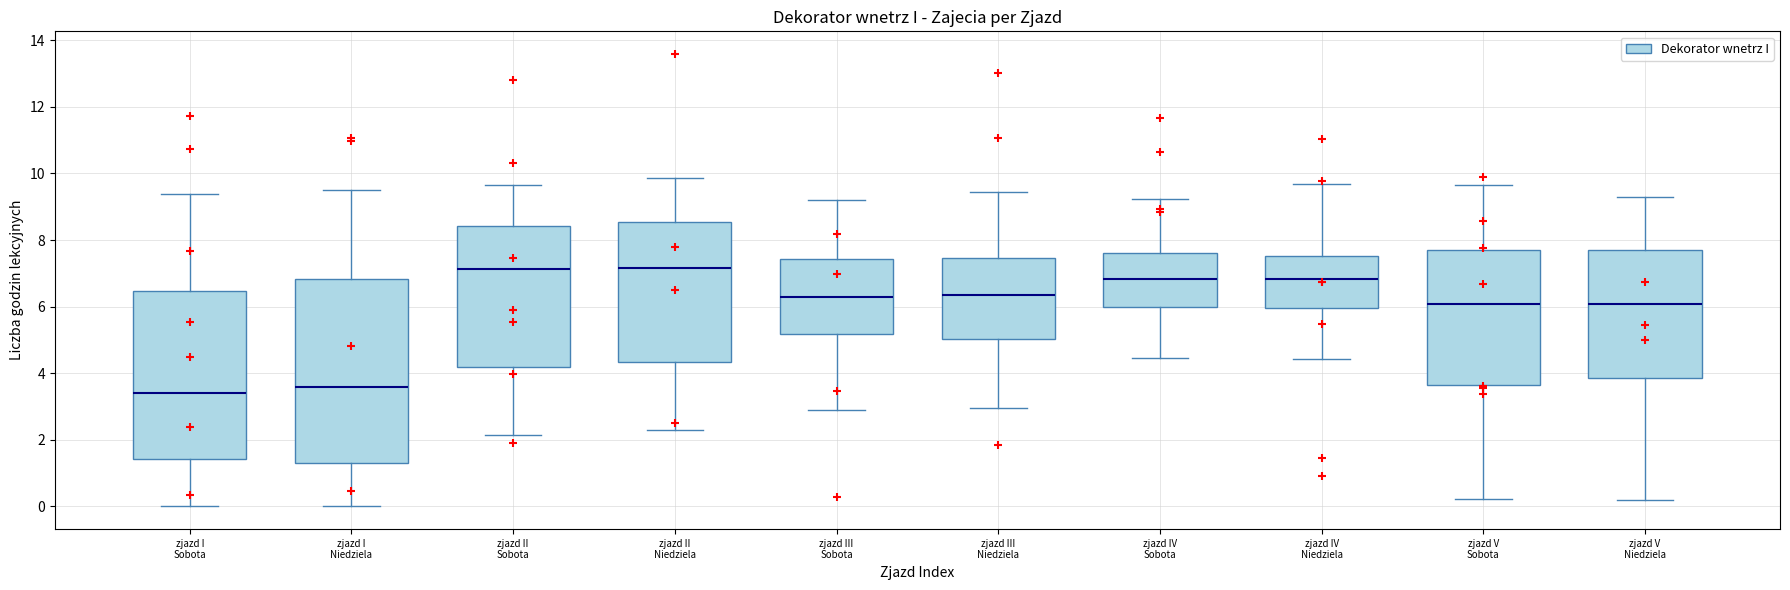

Which box is the tallest, from its lower edge to its upper edge?

zjazd I Niedziela